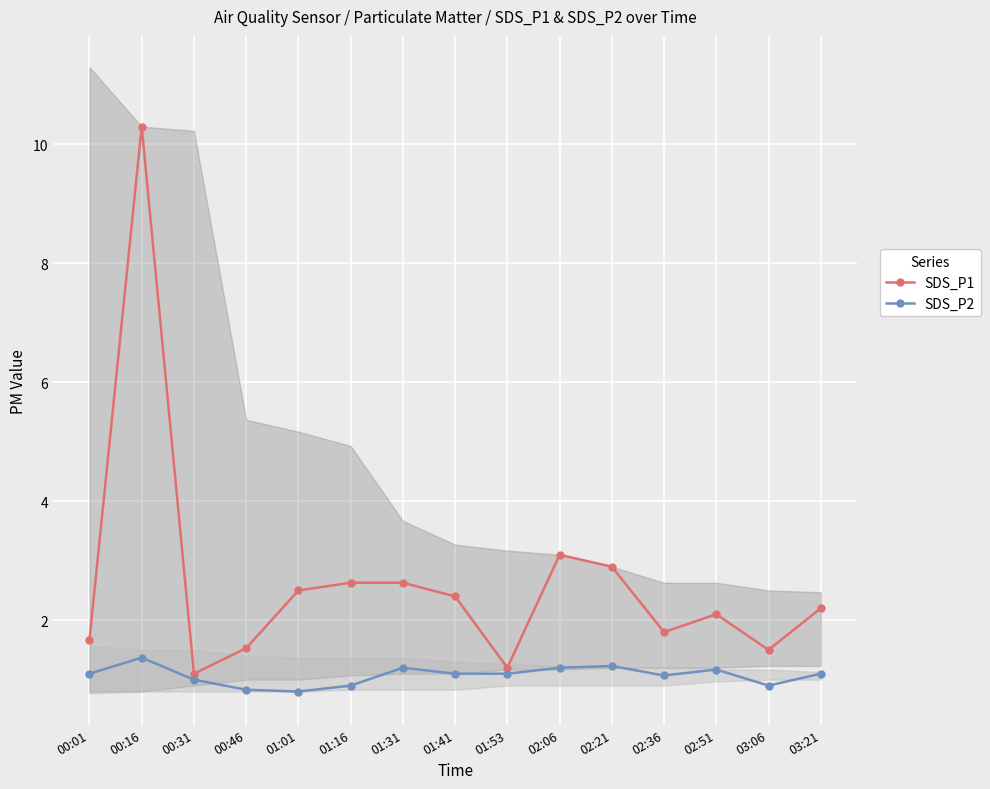

At which category does SDS_P1 reach its first local peak?

00:16